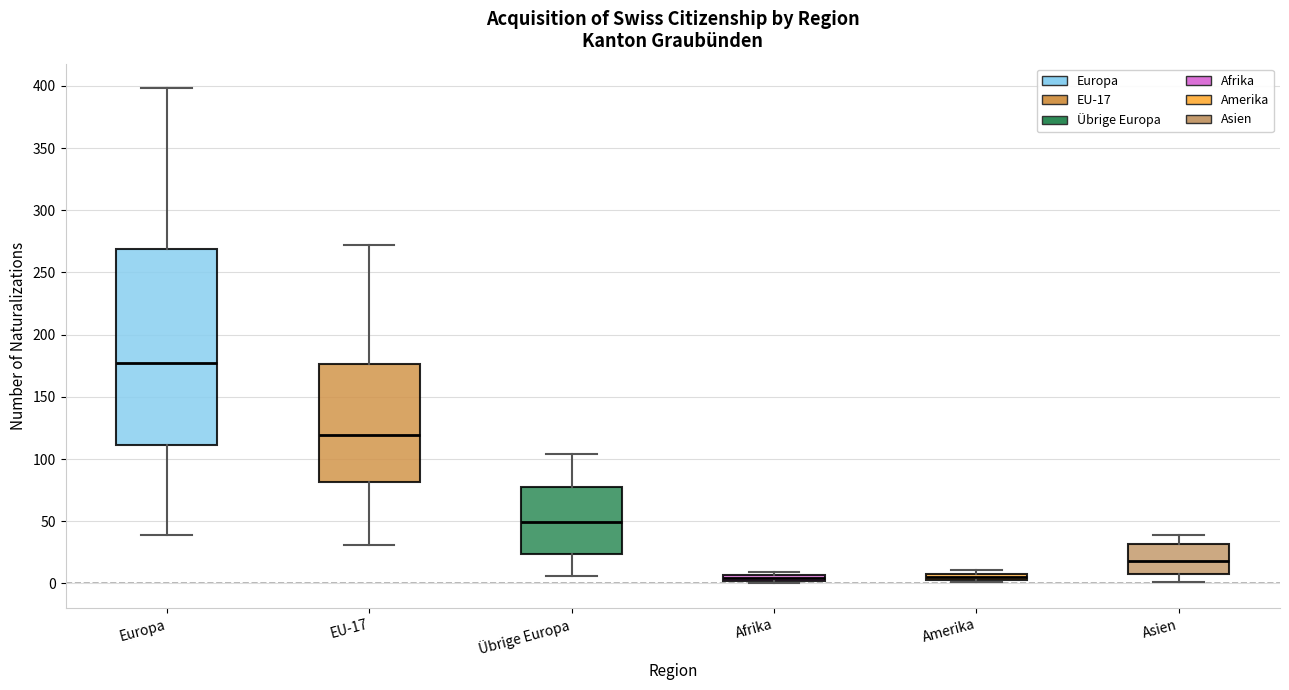

Which box is the tallest, from its lower edge to its upper edge?

Europa